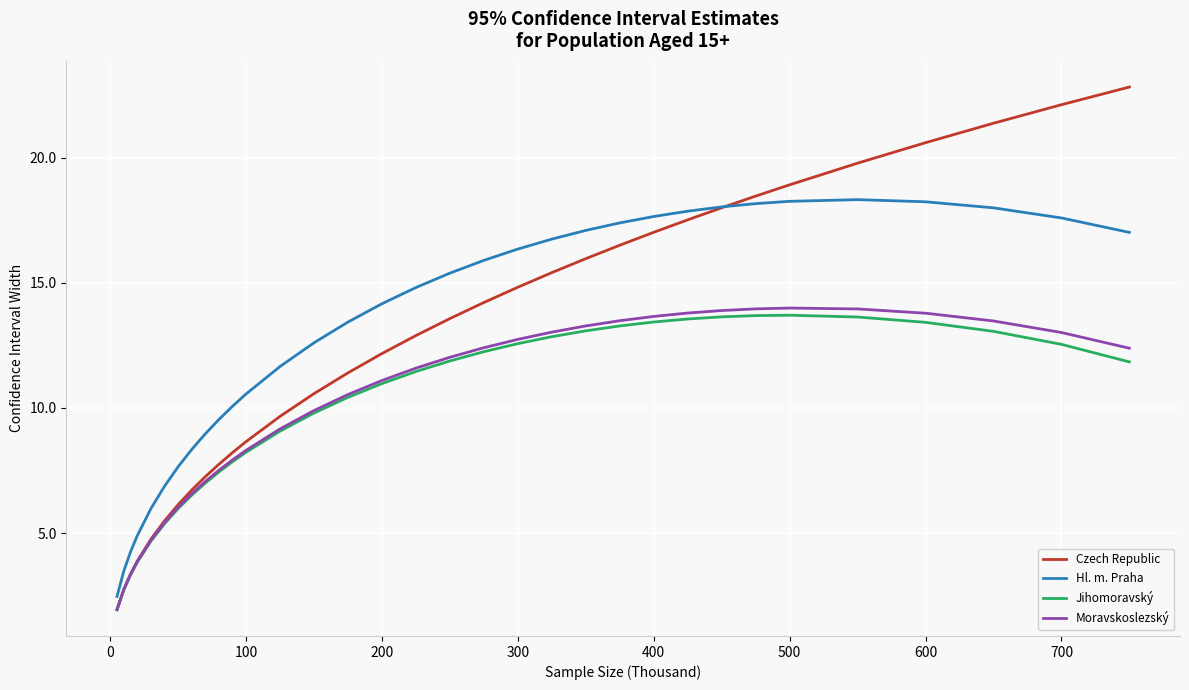

After their last crossing, which series has the higher values: Czech Republic or Hl. m. Praha?

Czech Republic